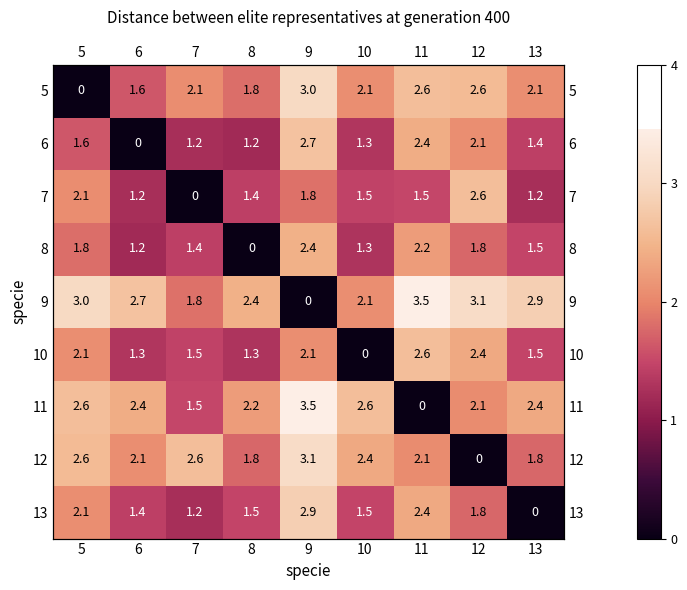

Which category has the lowest value in the 13 series?

13